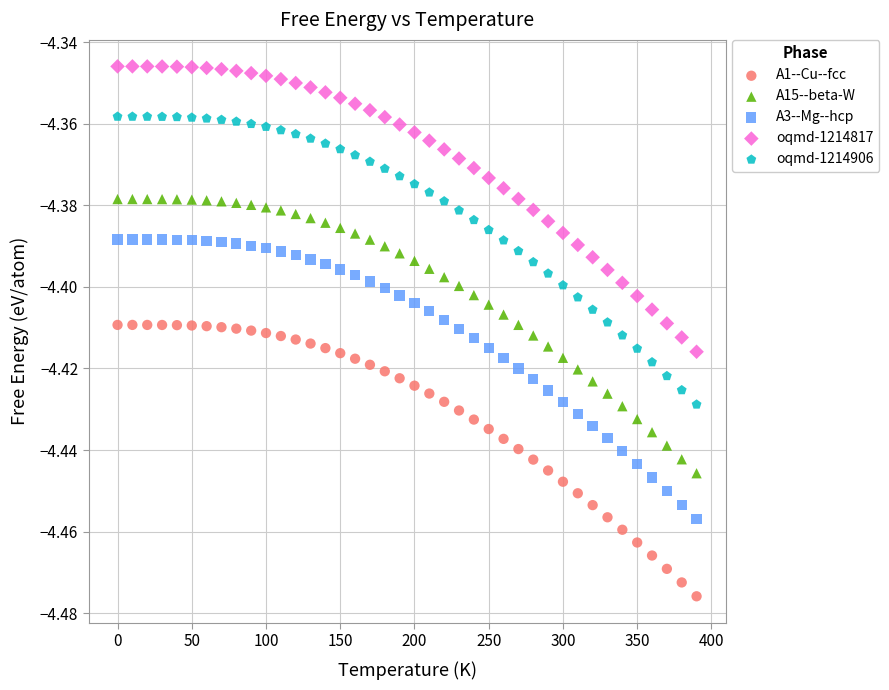

Which series has the largest Y range (max minus min)?

oqmd-1214906